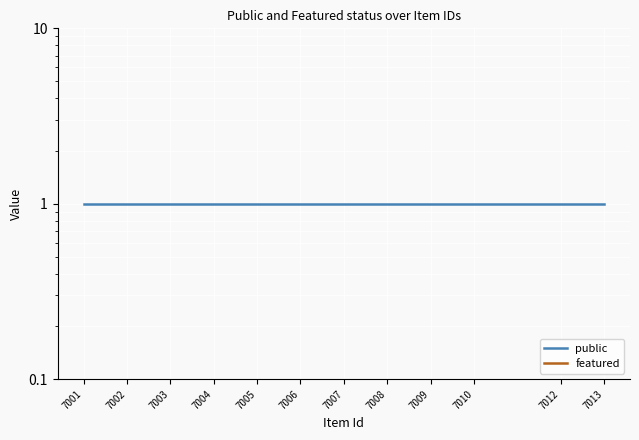

Where is public nearest to the value 1?

7001